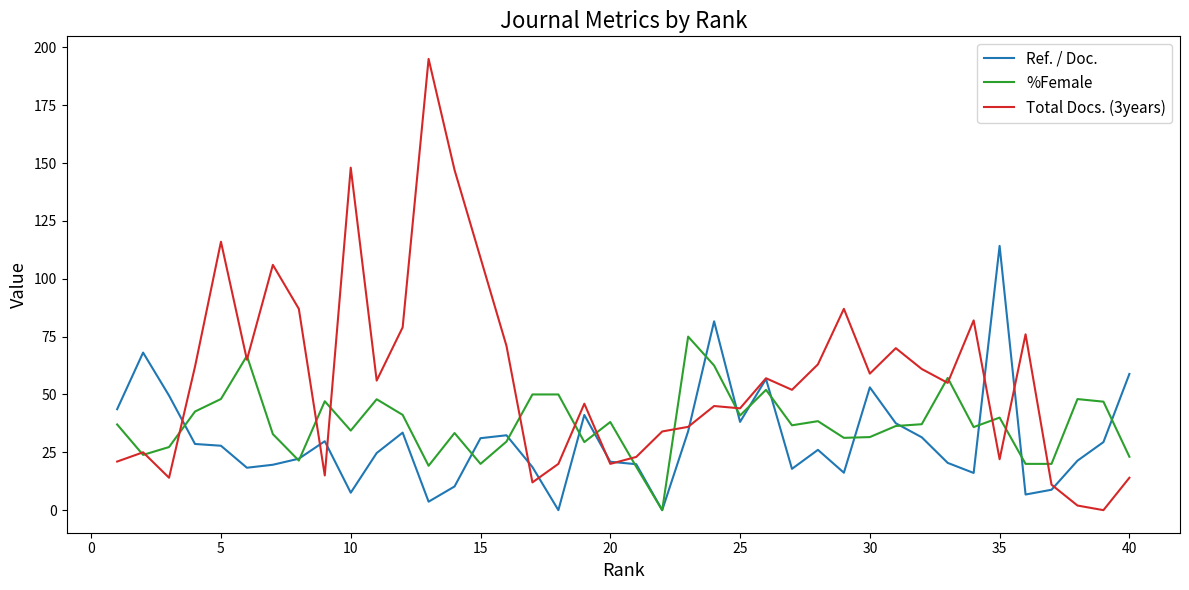

List the series in order of their peak value, highest first.

Total Docs. (3years), Ref. / Doc., %Female